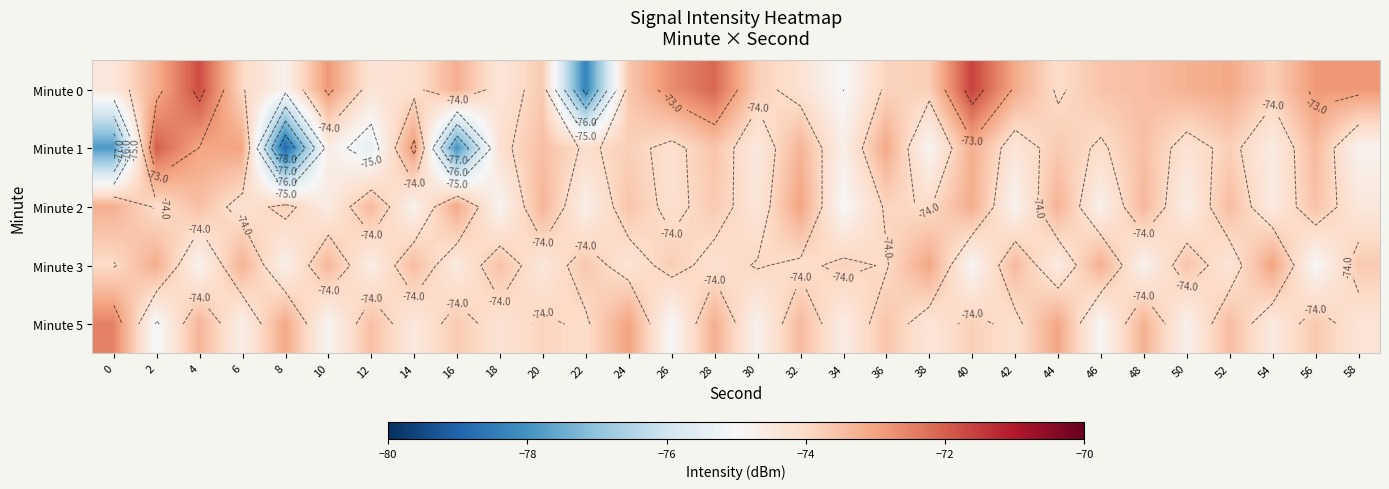

Between 54 and 32, which is larger?

54